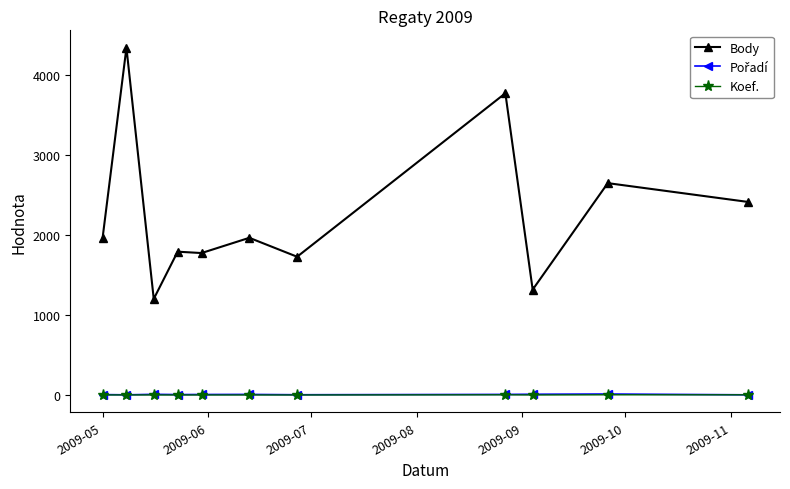

Count the number of data series in this chart.

3